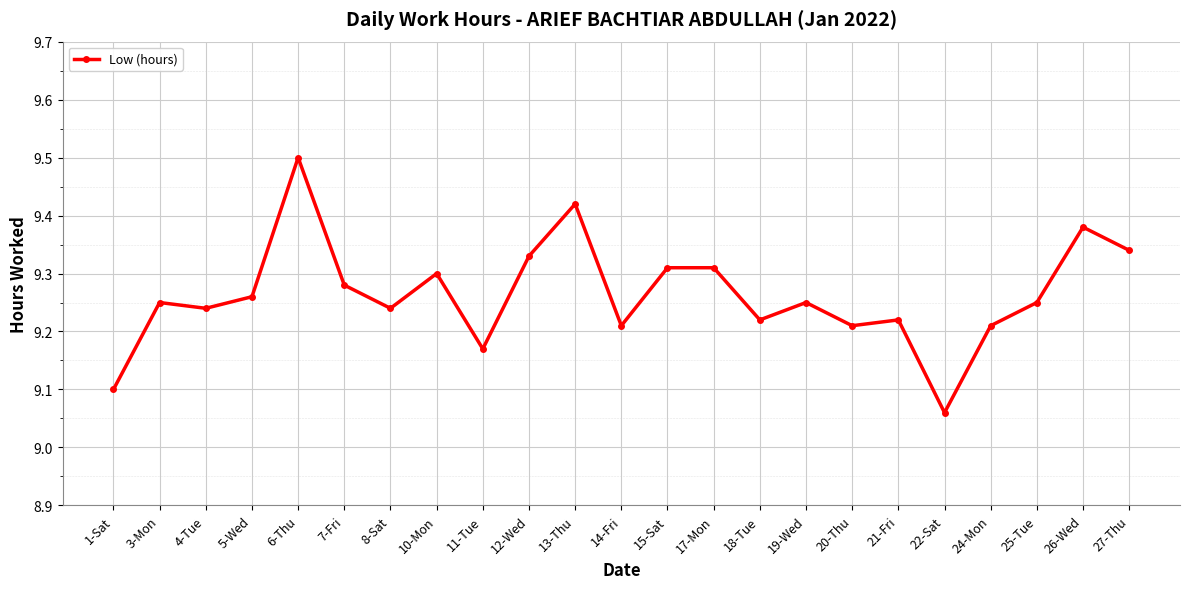

True or false: the data shows 12.7 at 17-Mon.

False